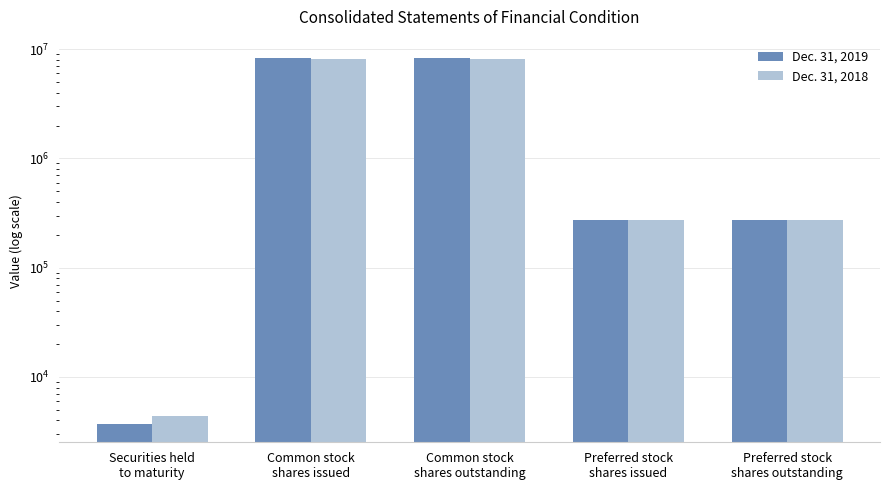

Which series has the largest range (max minus min)?

Dec. 31, 2019